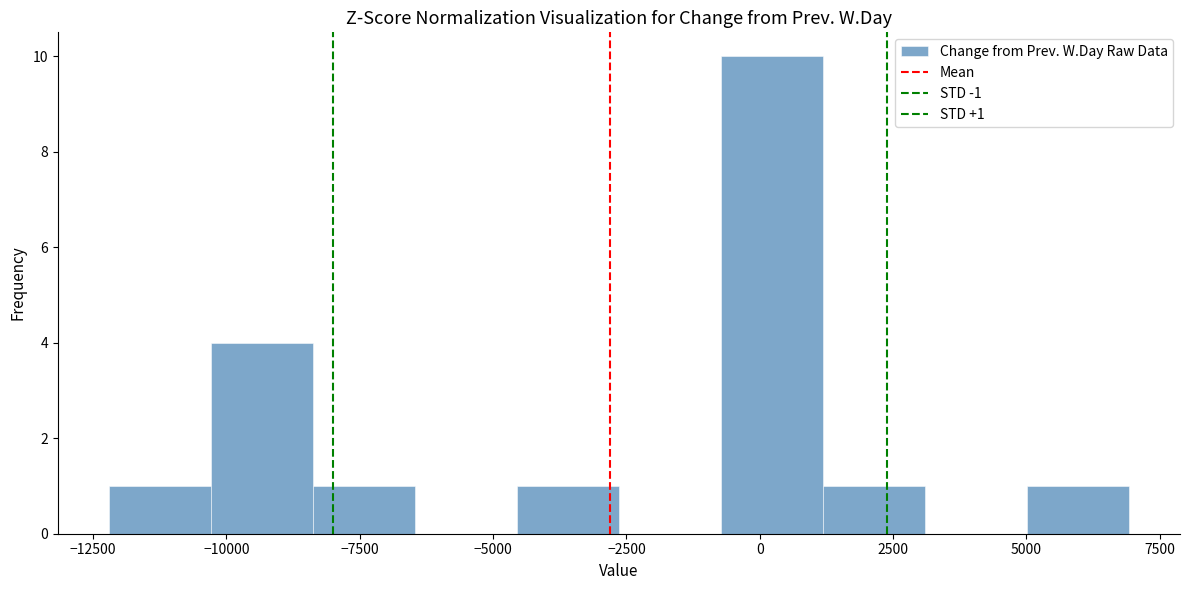

Around what value on the x-axis is the tallest bar? Give the approximate position of its centre, as read against the axis.

0